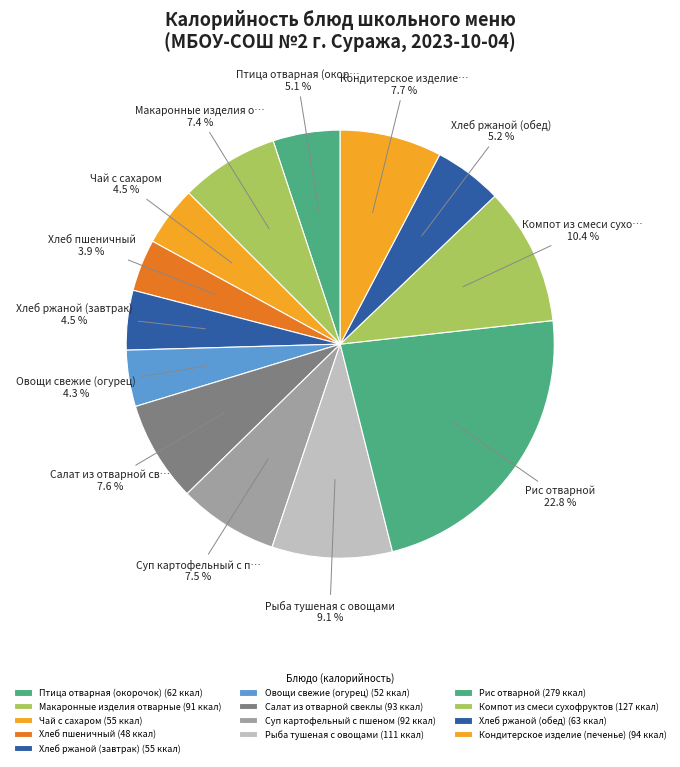

To the nearest percent, what portion does Компот из смеси сухофруктов represent?

10%